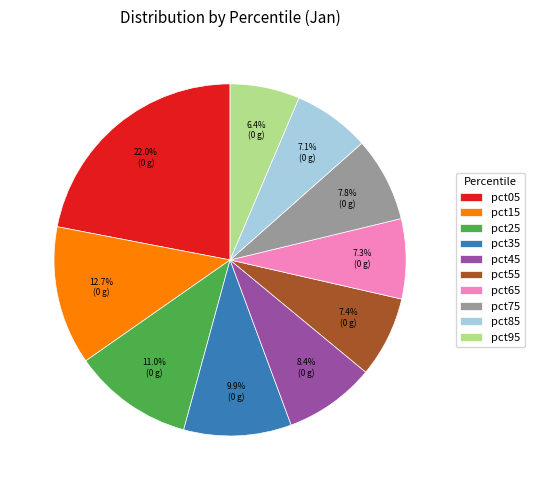

To the nearest percent, what is the combined percentage of pct55 and pct25?

18%